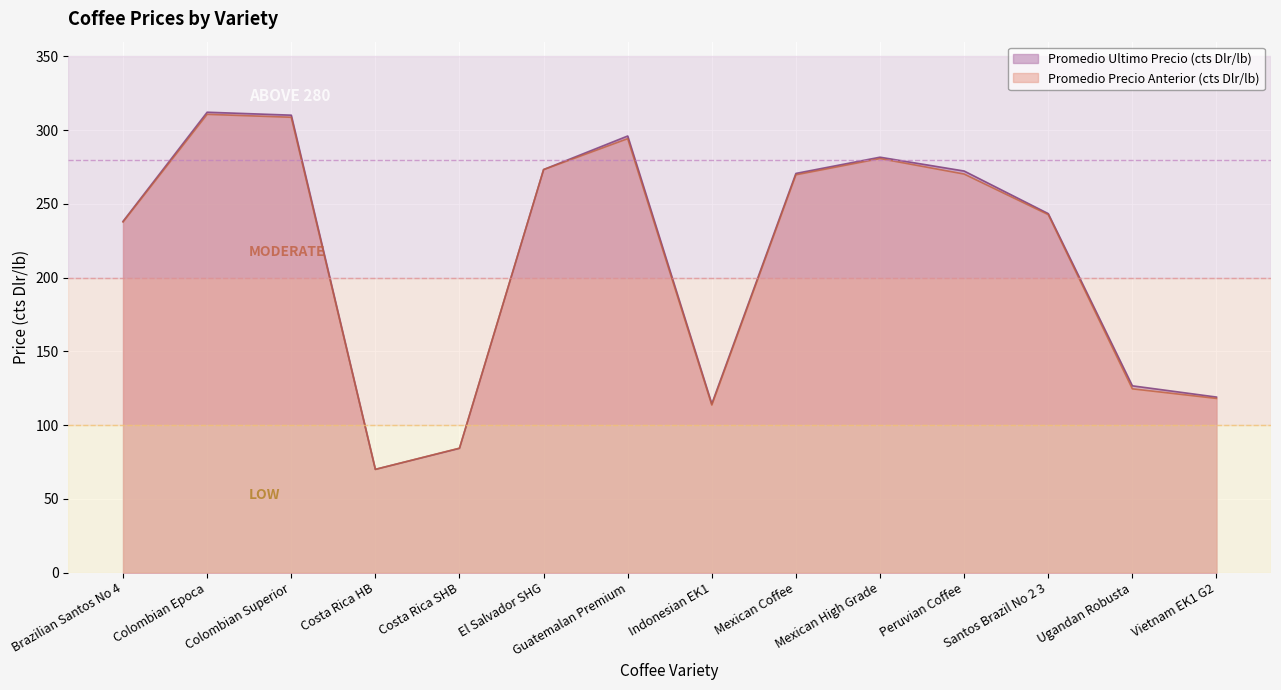

At how many categories does at least one series exceed 240?

8